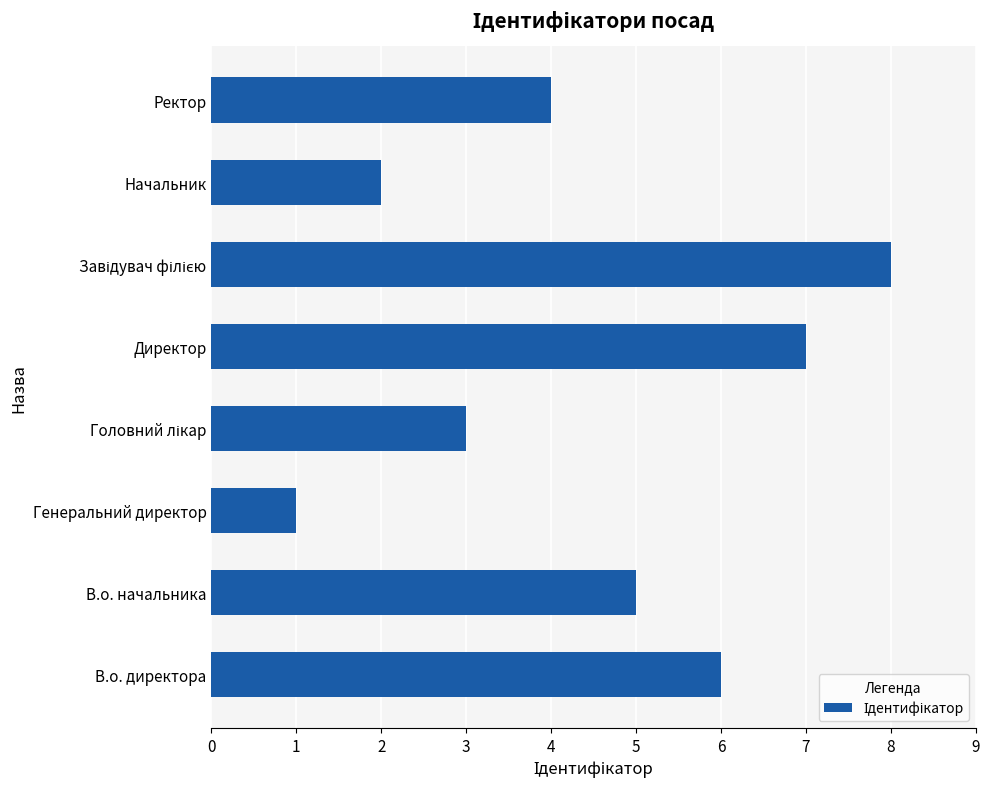

What is the difference between the values at Генеральний директор and Ректор?

3